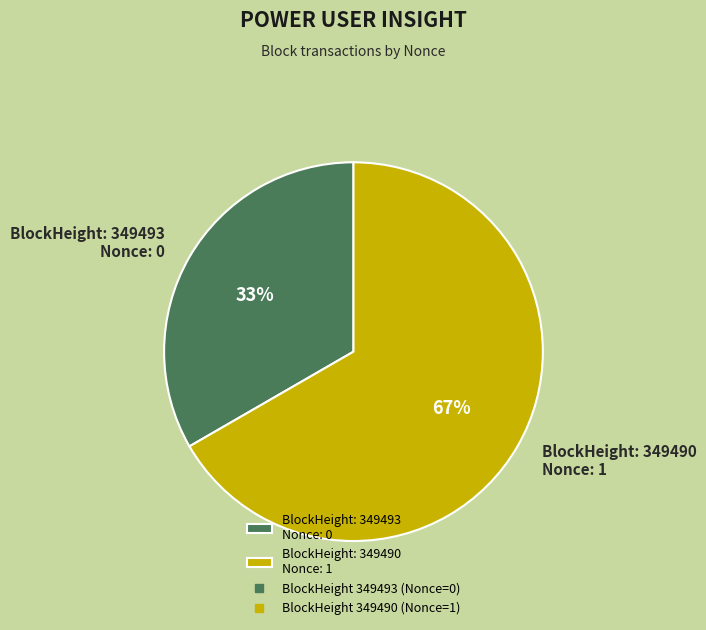

What is the largest slice in the pie chart?

BlockHeight: 349490 Nonce: 1